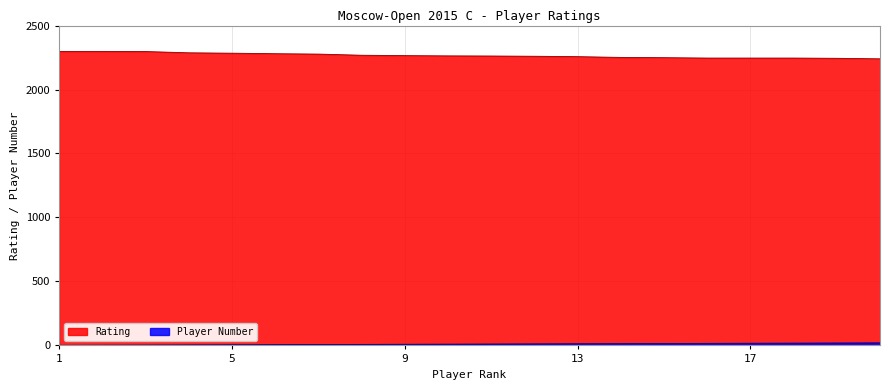

The value of Rating at 9 is 1444. True or false?

False